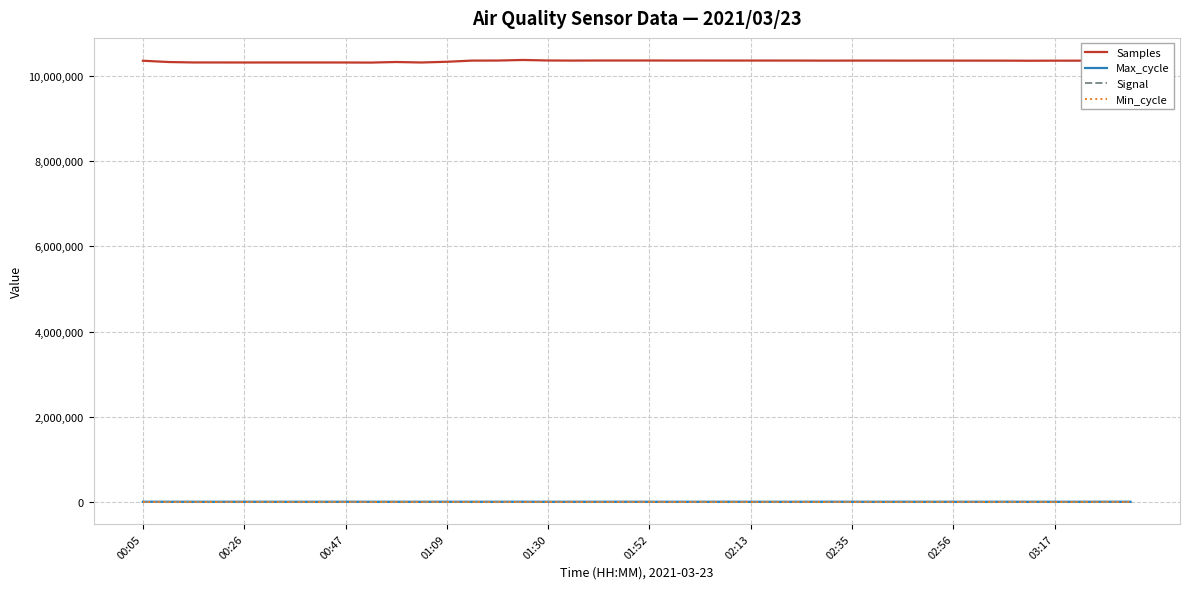

True or false: Signal and Samples intersect in this chart.

False